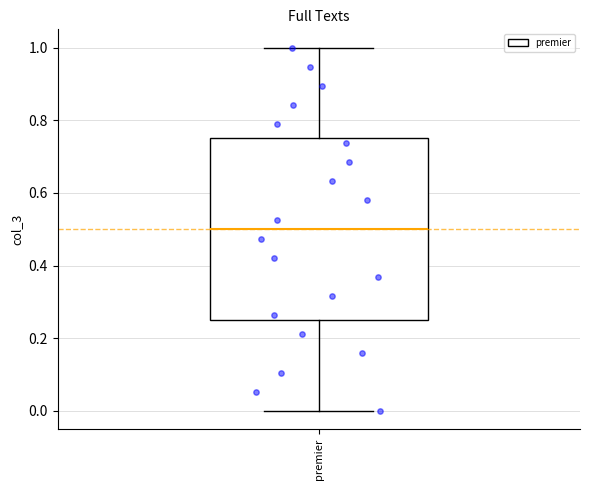

Transcribe this box plot: give where the median line is, the range the box spans, and where the two whiskers end, as read against the y-axis. The values are not printed on the chart, so give them approximately, as read against the axis.

median 0.50, box 0.26 to 0.76, whiskers 0.00 to 1.00